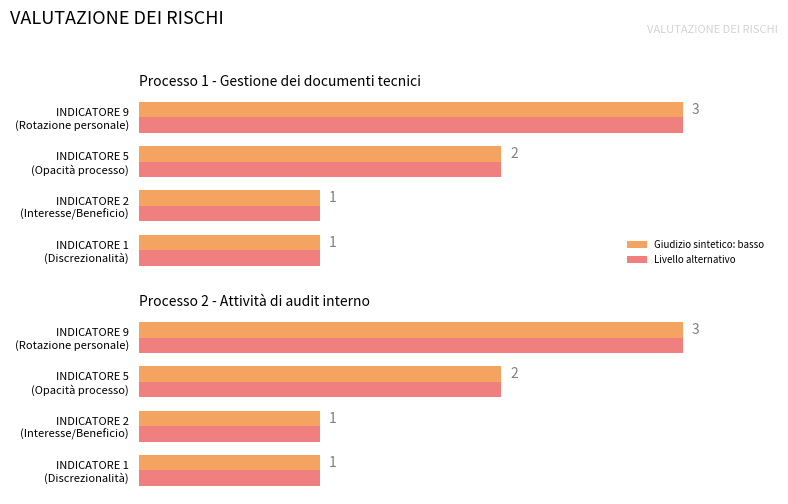

What is the value of the Score bar at the 1st from the left?

1